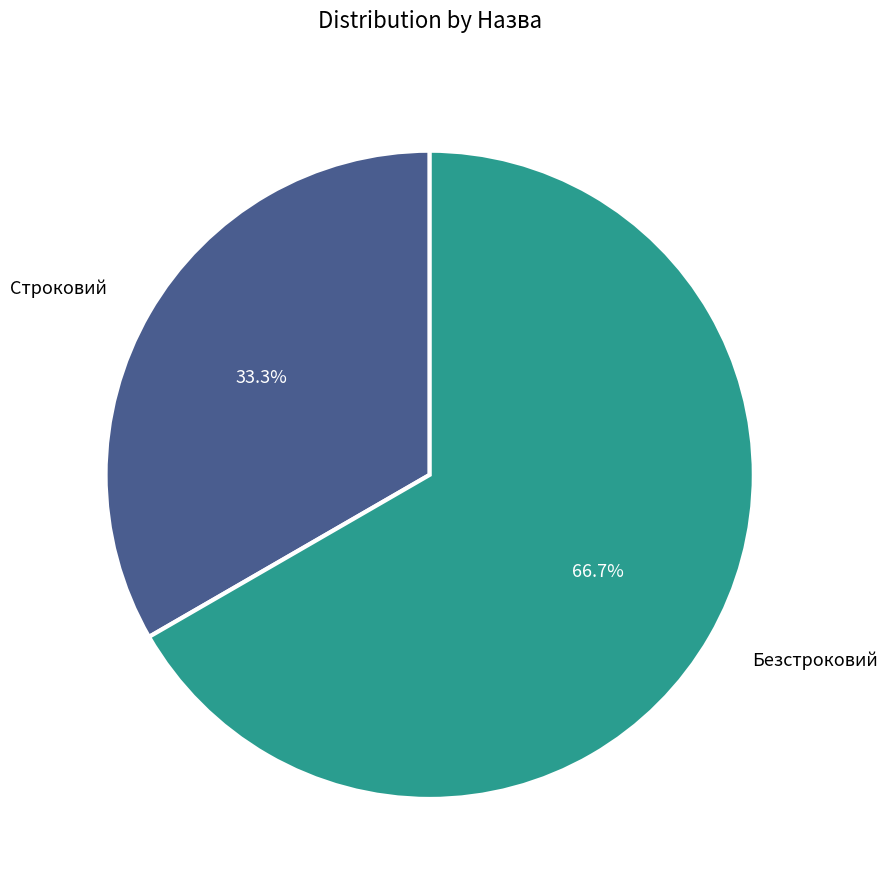

What percentage do Безстроковий and Строковий together represent?

100.0%